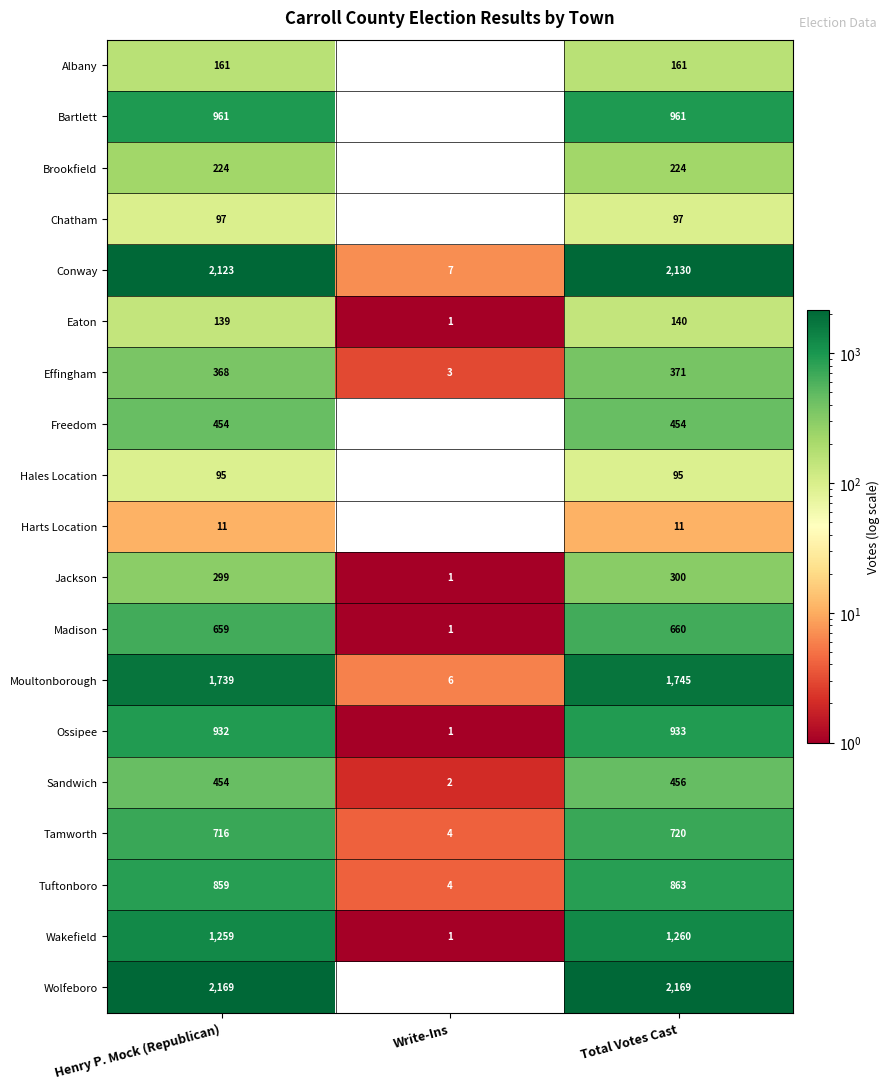

Which series has the widest spread of values?

Wolfeboro